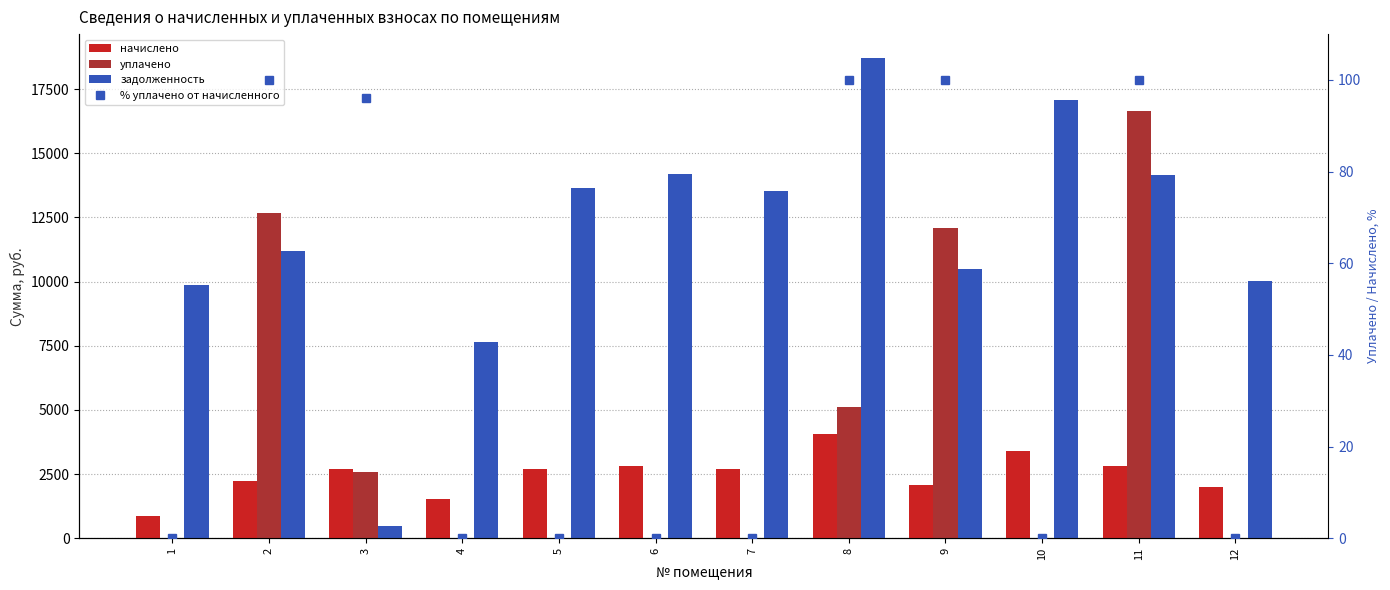

Where is % уплачено от начисленного nearest to the value 50?

3